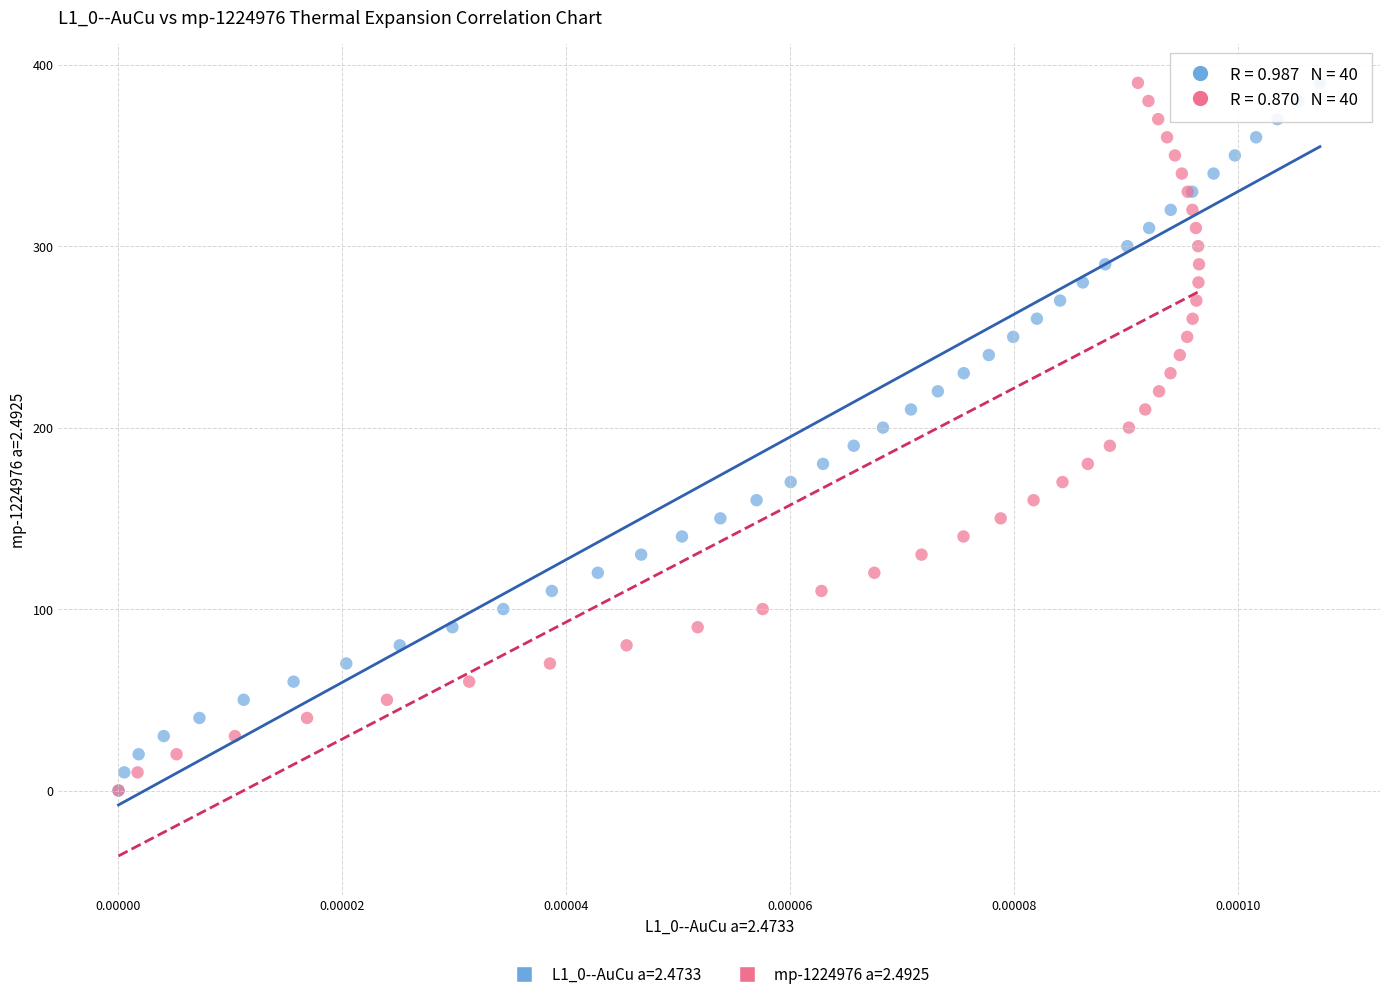

What are all the series names shown in the legend?

L1_0--AuCu a=2.4733, mp-1224976 a=2.4925